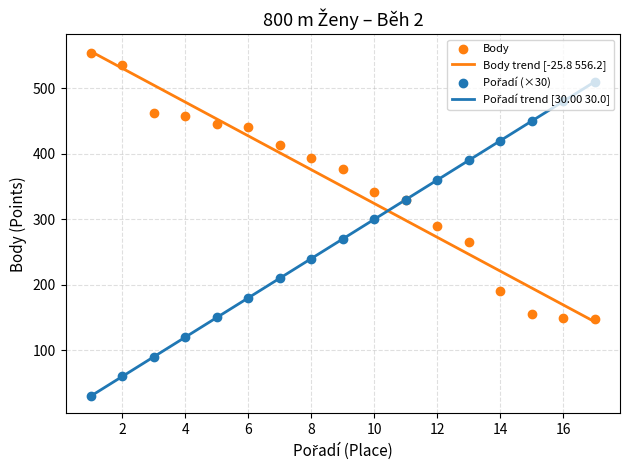

Which series has the largest total across all categories?

Body